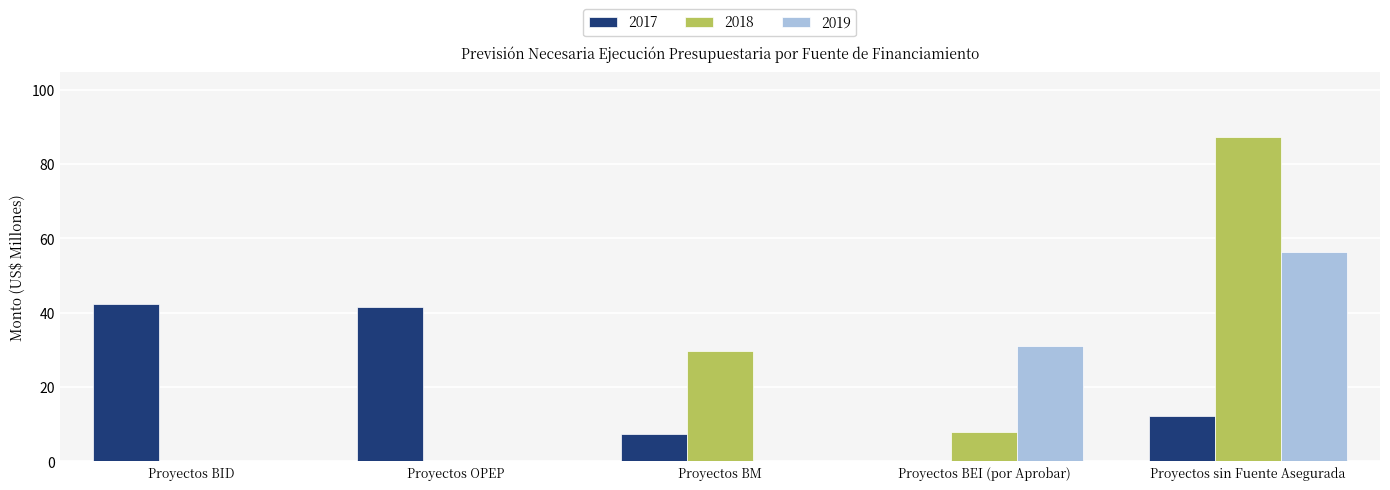

How many positive values does the 2017 series have?

4